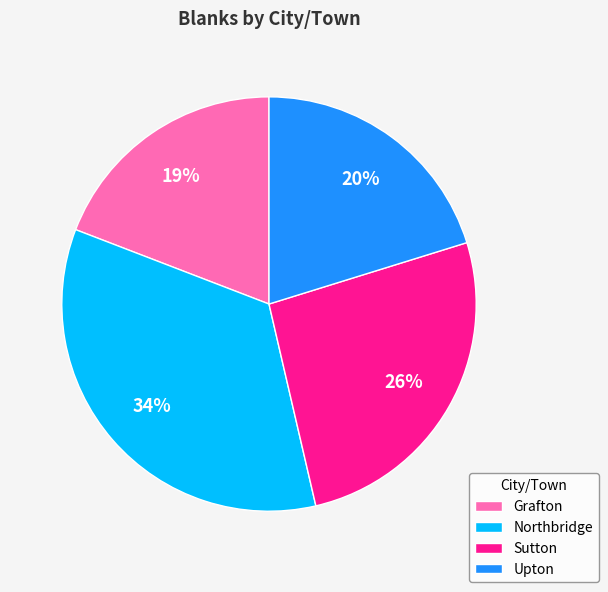

Which category has the smallest portion of the pie?

Grafton